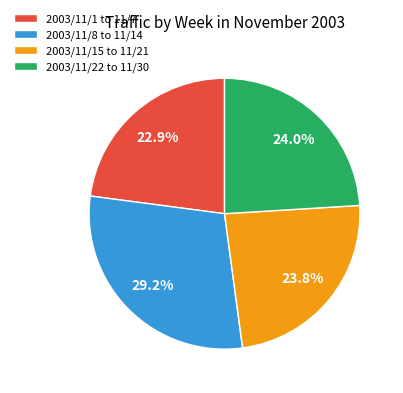

Is the sum of 2003/11/15 to 11/21 and 2003/11/8 to 11/14 greater than half?

Yes